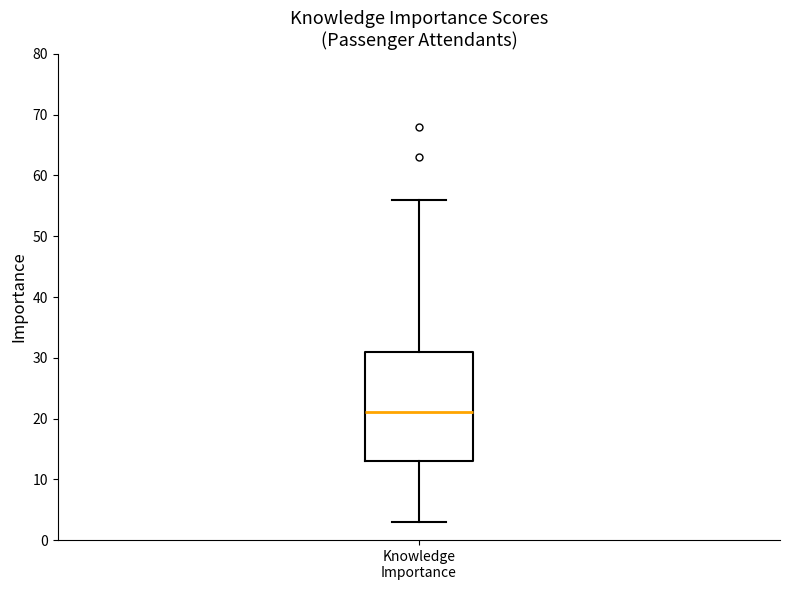

Read this box plot against the y-axis: the position of the median line, the range covered by the box, and the ends of both whiskers. The values are not printed on the chart, so give them approximately, as read against the axis.

median 21, box 13 to 31, whiskers 3 to 56